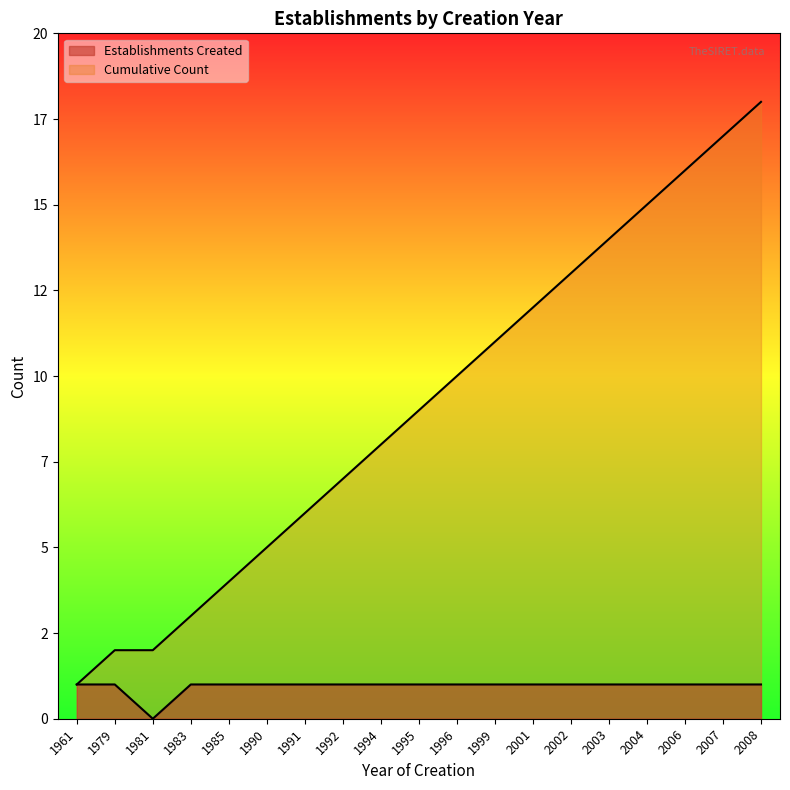

Between 1994 and 2002, which is larger?

1994